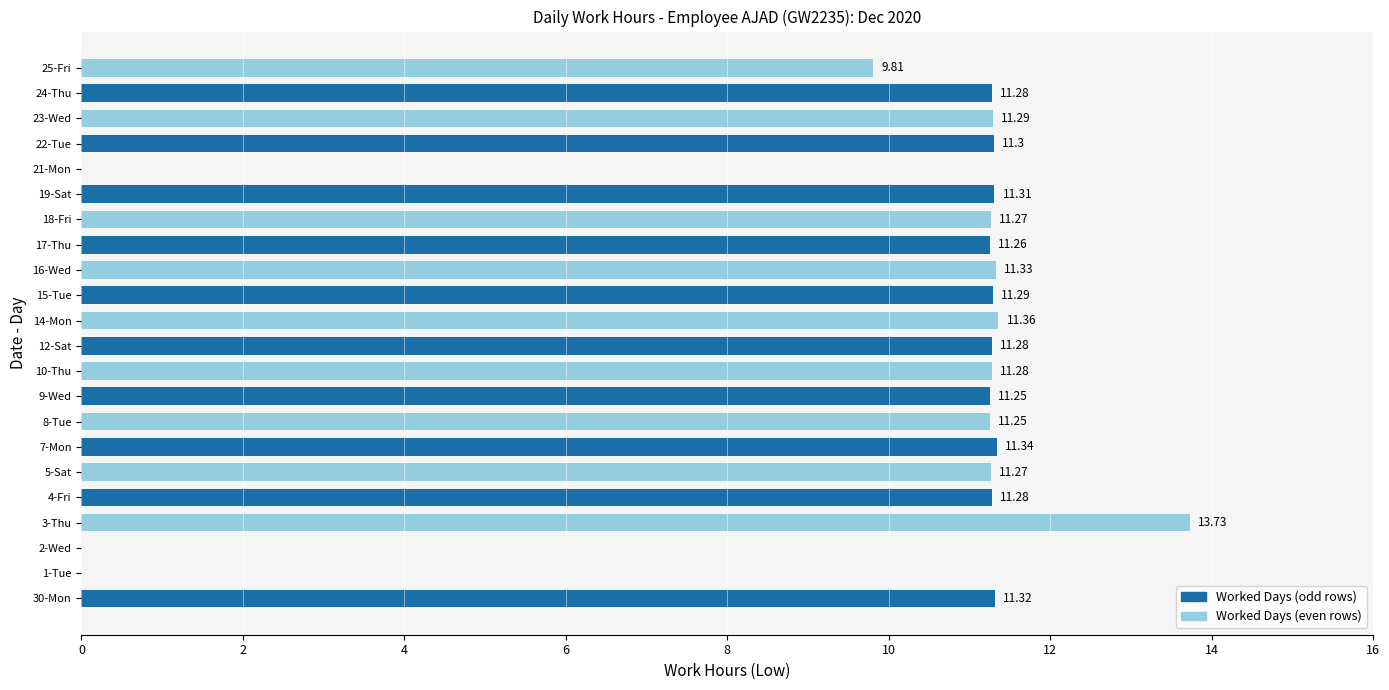

What is the change in value from 17-Thu to 21-Mon?

-11.3